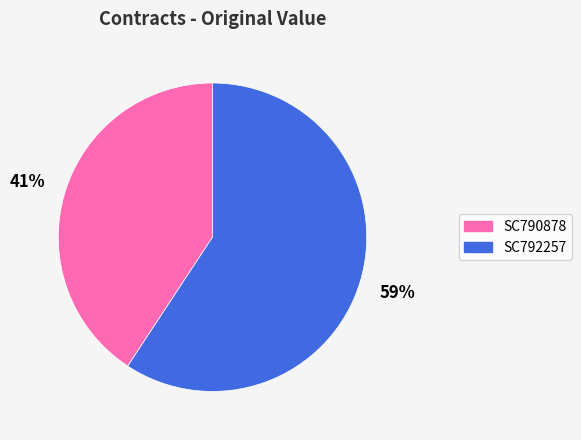

Which slice is the smallest?

SC790878